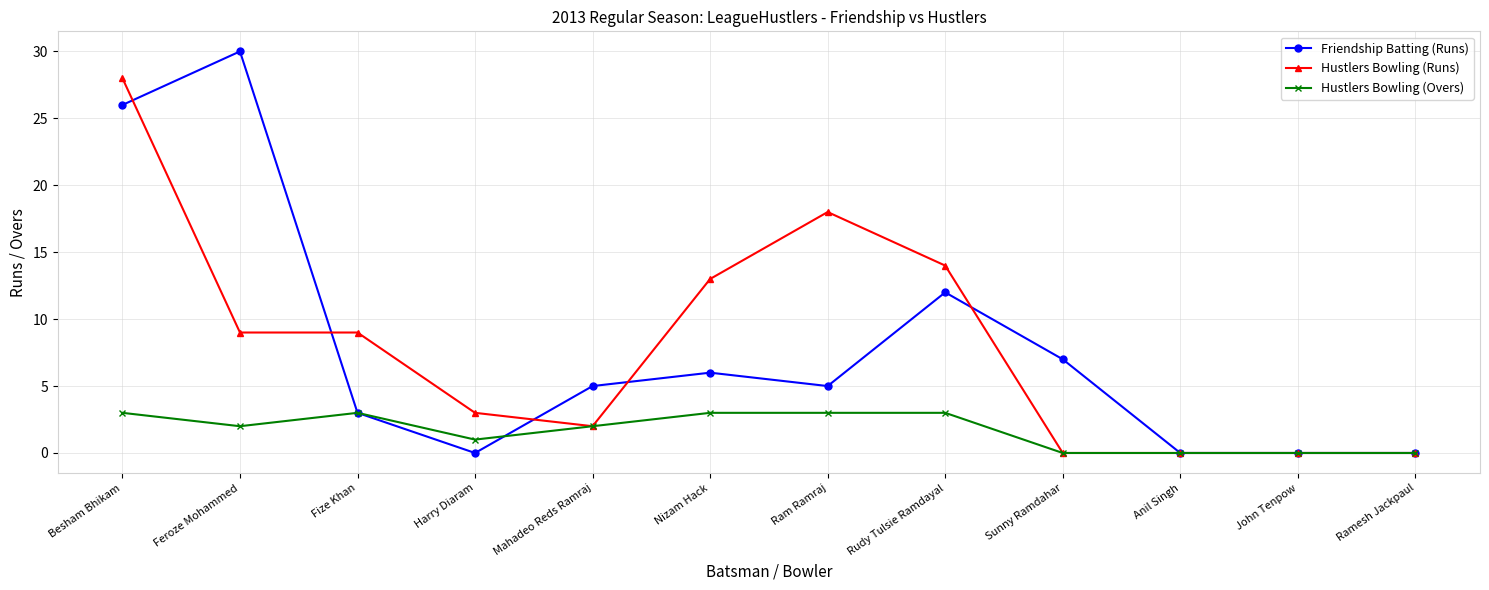

Between Ram Ramraj and Anil Singh, which series saw the biggest shift?

Hustlers Bowling (Runs)